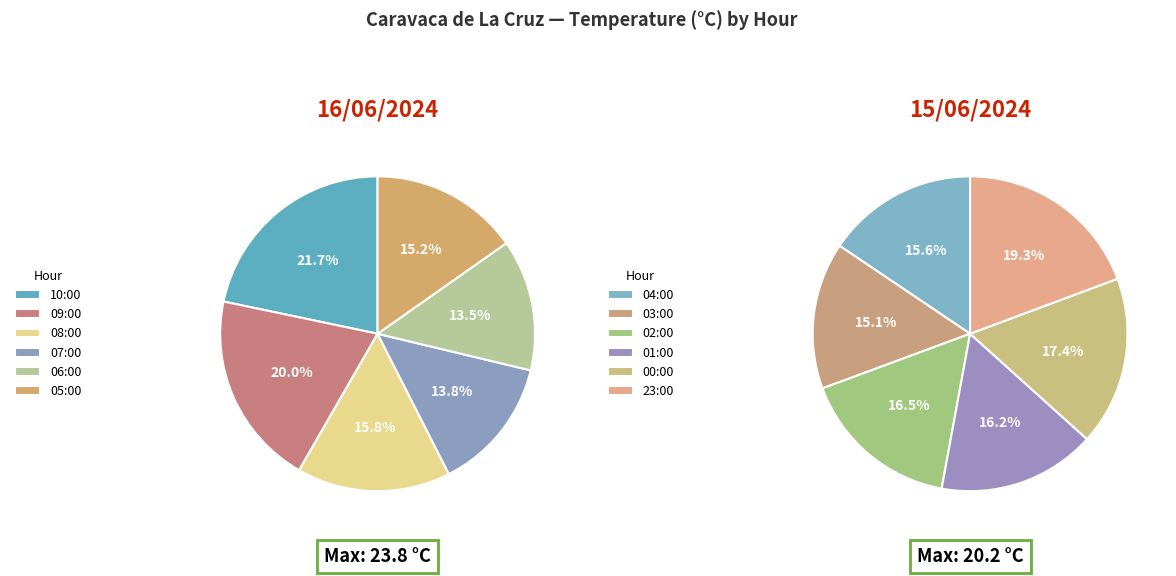

Approximately how many times larger is the value at 04:00 compared to 03:00?

1.0